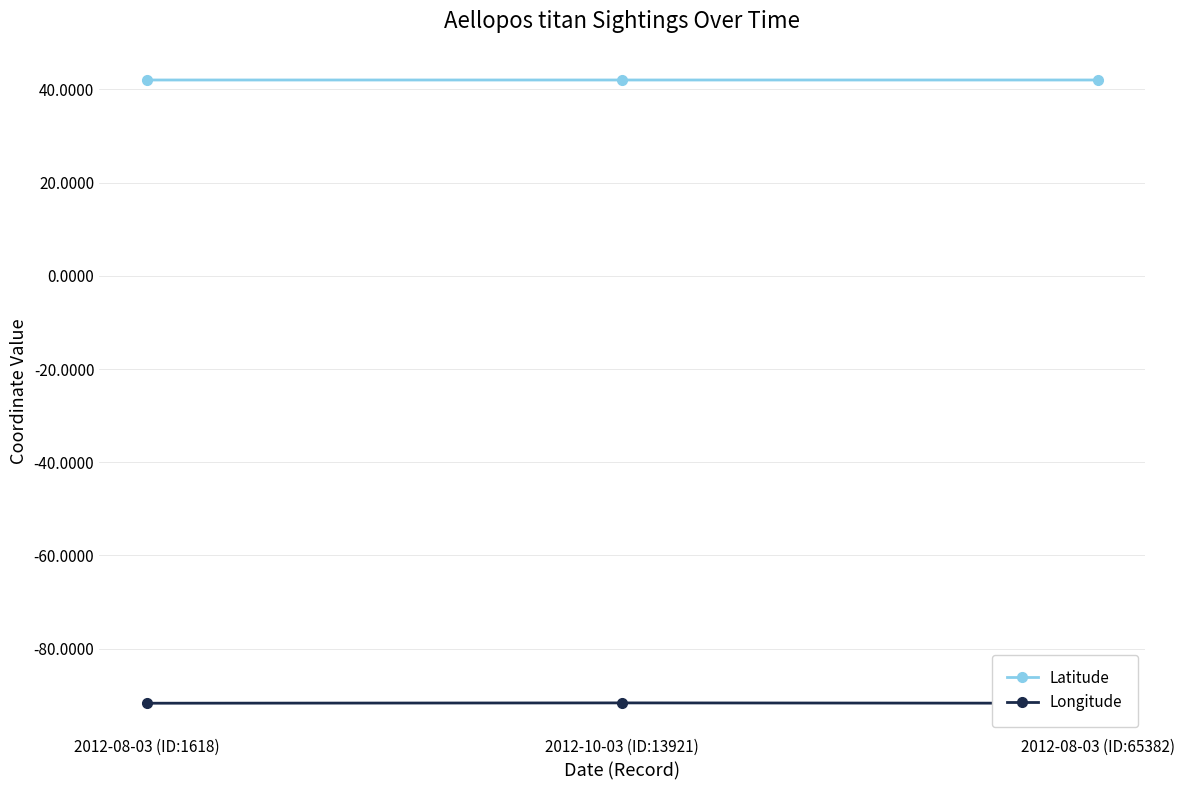

Is the value of Longitude at 2012-08-03 (ID:65382) greater than the value of Latitude at 2012-08-03 (ID:65382)?

No